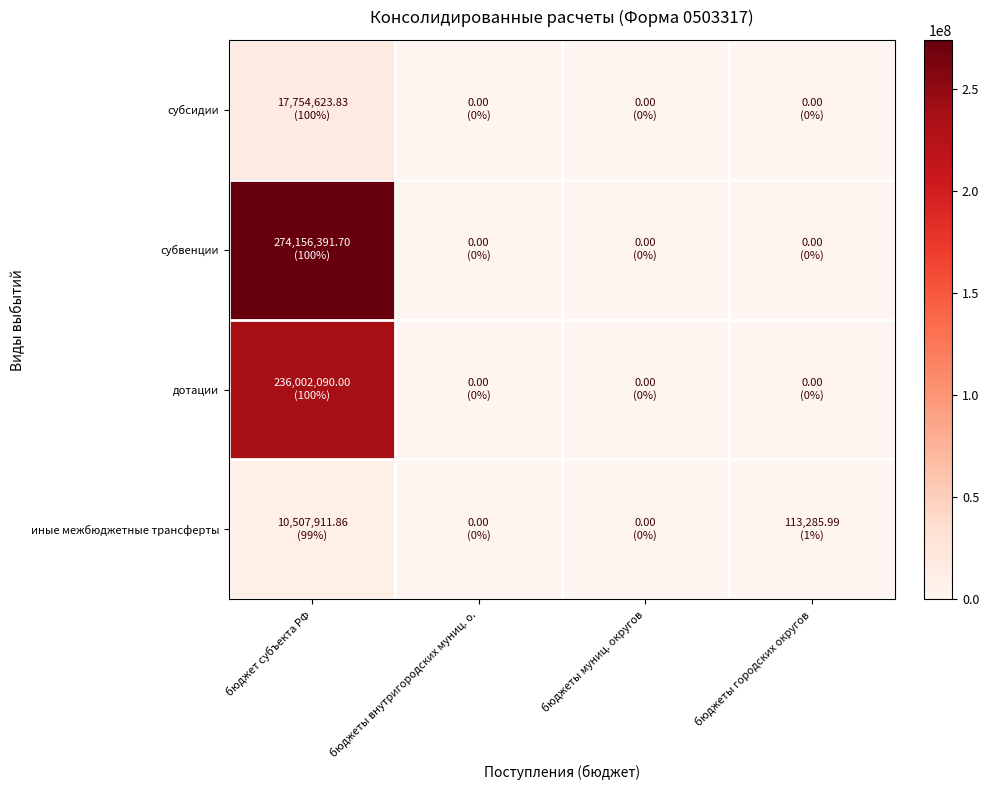

Reading right to left, what are all the values shown in this chart?

субсидии: бюджеты городских округов=0.0	бюджеты муниц. округов=0.0	бюджеты внутригородских муниц. о.=0.0	бюджет субъекта РФ=17754623.8
субвенции: бюджеты городских округов=0.0	бюджеты муниц. округов=0.0	бюджеты внутригородских муниц. о.=0.0	бюджет субъекта РФ=274156391.7
дотации: бюджеты городских округов=0.0	бюджеты муниц. округов=0.0	бюджеты внутригородских муниц. о.=0.0	бюджет субъекта РФ=236002090.0
иные межбюджетные трансферты: бюджеты городских округов=113286.0	бюджеты муниц. округов=0.0	бюджеты внутригородских муниц. о.=0.0	бюджет субъекта РФ=10507911.9